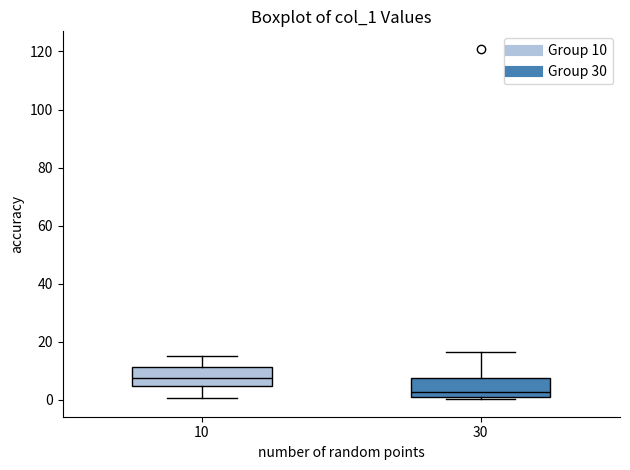

Reading left to right, transcribe this box plot: for each box, give where its median line is, the range the box spans, and where its two whiskers end, as read against the y-axis. The values are not printed on the chart, so give them approximately, as read against the axis.

10: median 8, box 4 to 12, whiskers 0 to 16
30: median 2 (just above the box's lower edge), box 2 to 8, whiskers 0 to 16